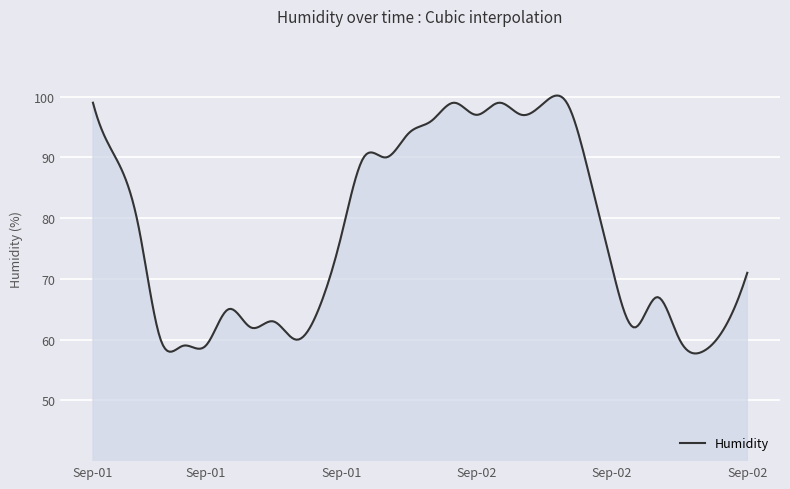

What is the greatest value displayed?

100.2